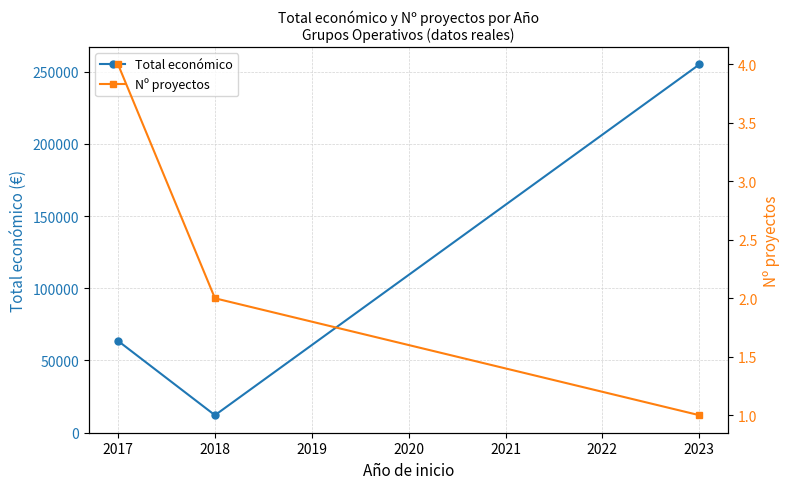

Rank the series at 2016 from lowest to highest value.

Nº proyectos, Total económico